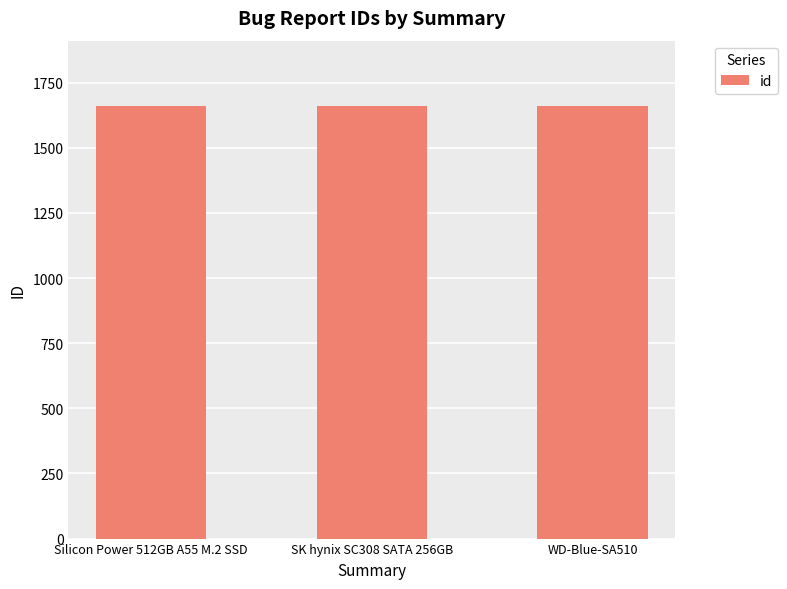

The value at WD-Blue-SA510 is 2204. True or false?

False